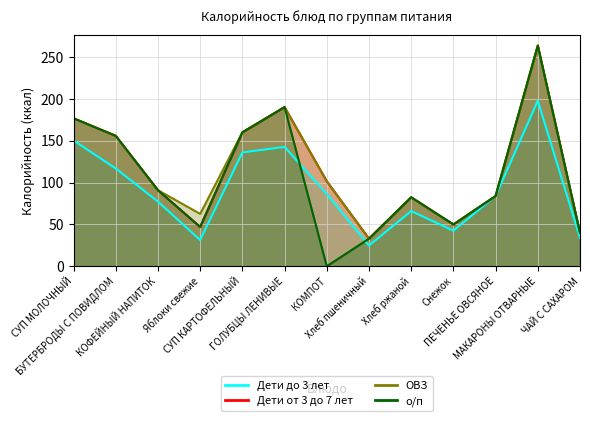

Which series changed the most between Хлеб пшеничный and ЧАЙ С САХАРОМ?

Дети до 3 лет